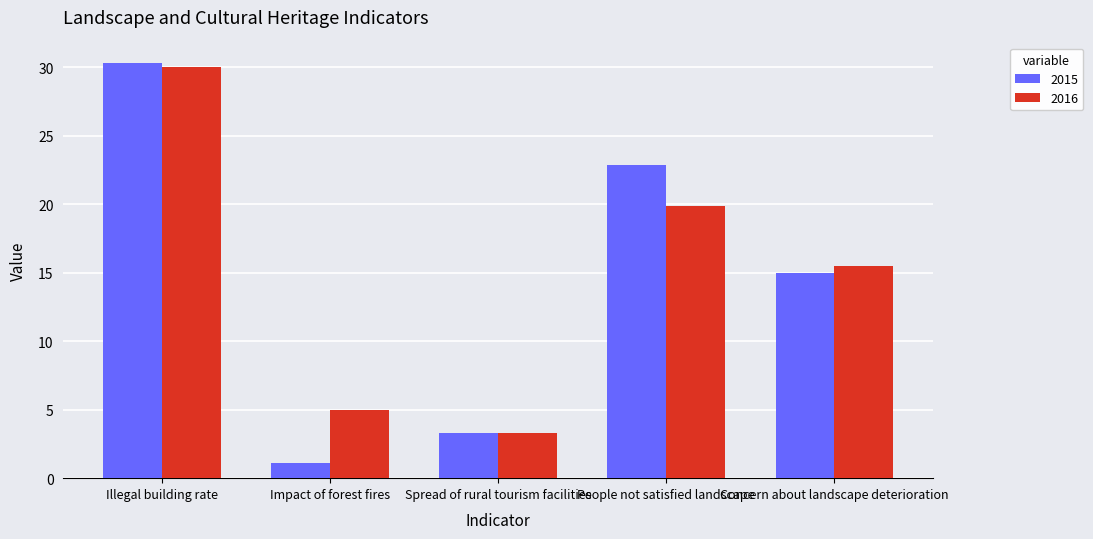

How many bars are there in each group?

2